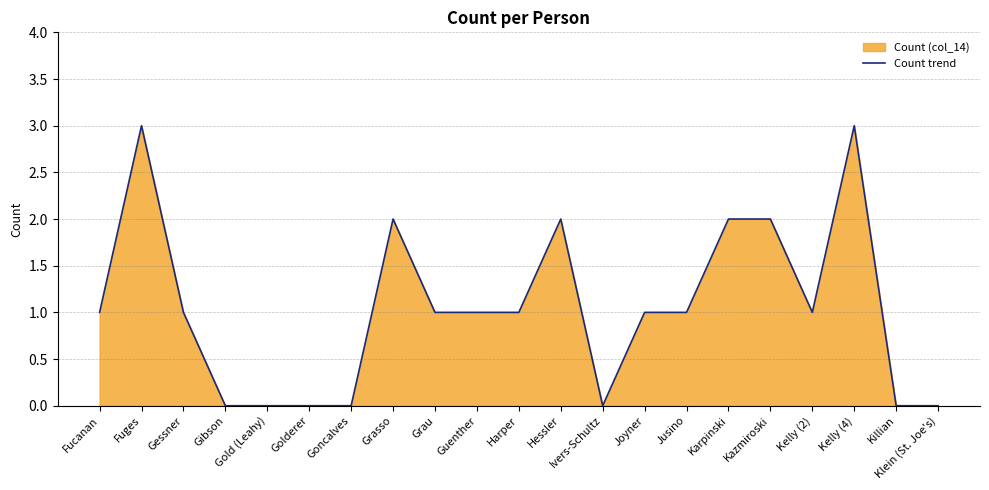

At which label does the data first exceed 1?

Fuges